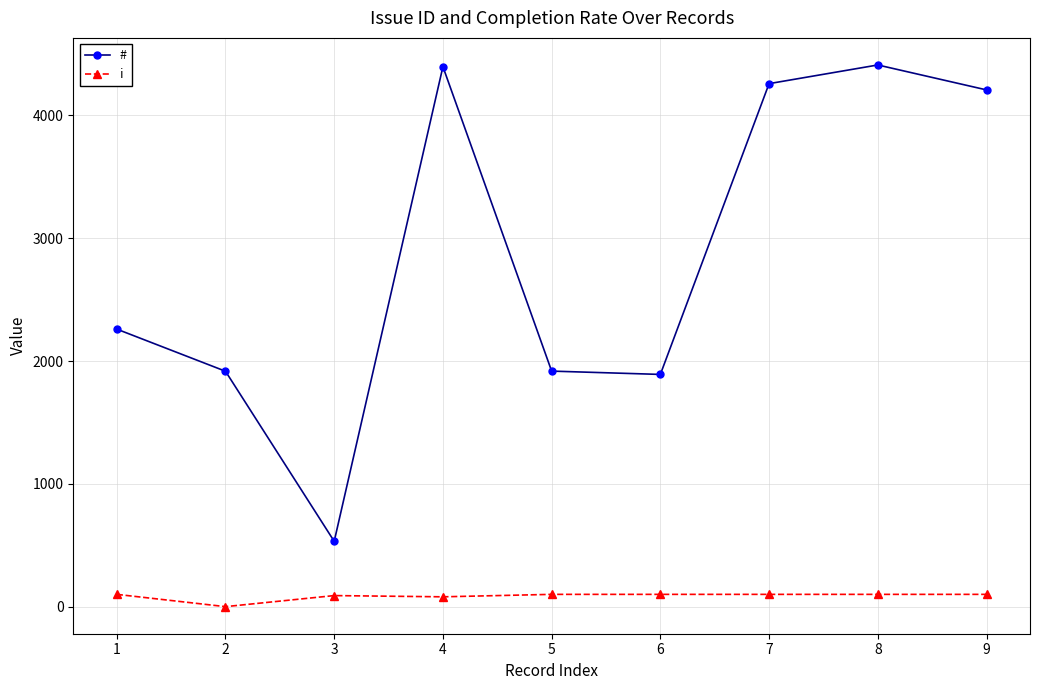

Which series has the widest spread of values?

#